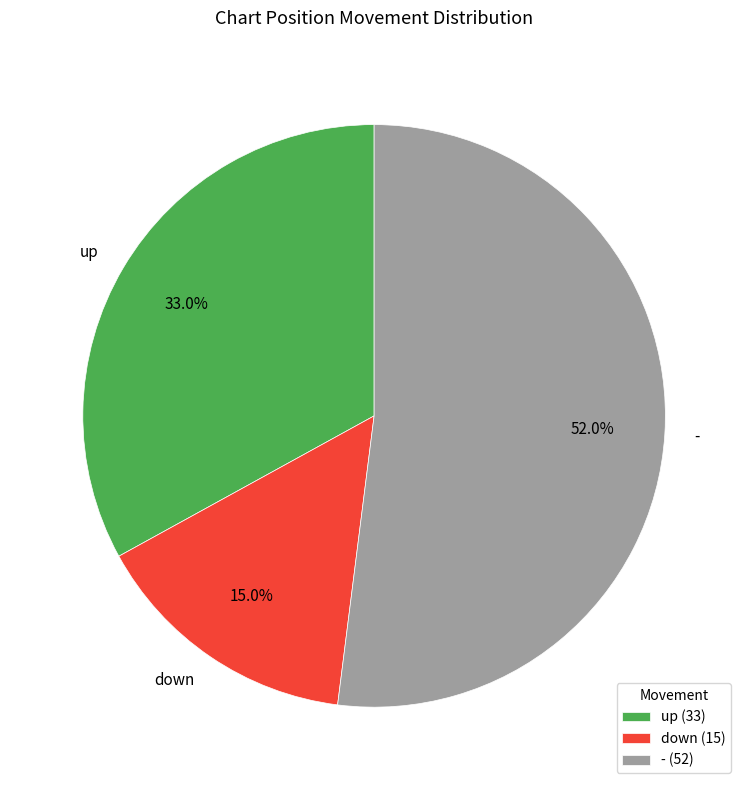

What percentage is NOT represented by -?

48.0%